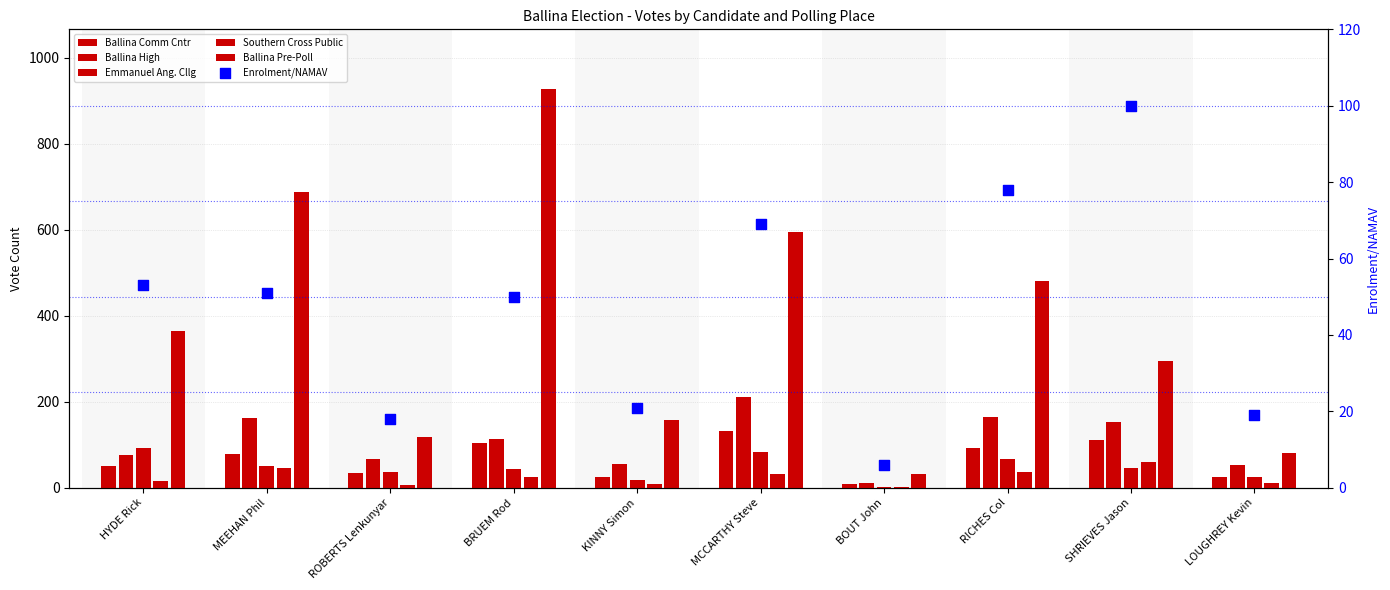

What are all the series names shown in the legend?

Ballina Comm Cntr, Ballina High, Emmanuel Ang. Cllg, Southern Cross Public, Ballina Pre-Poll, Enrolment/NAMAV